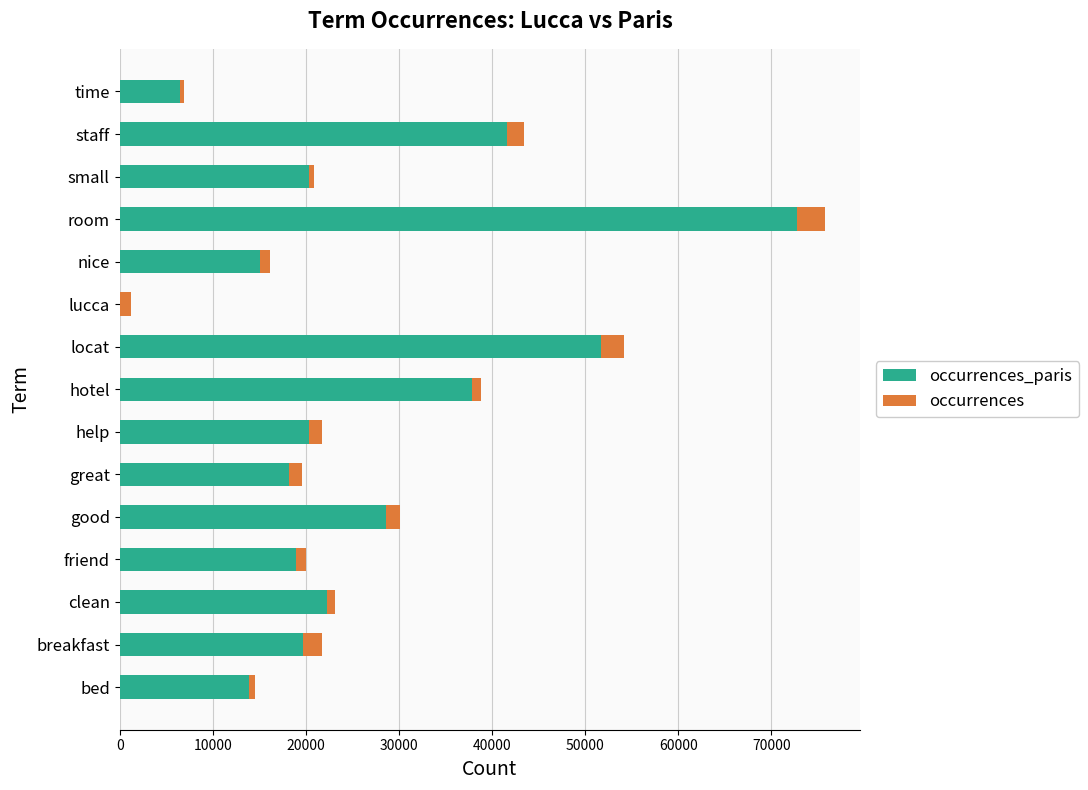

What is the total value across all series at breakfast?

21725